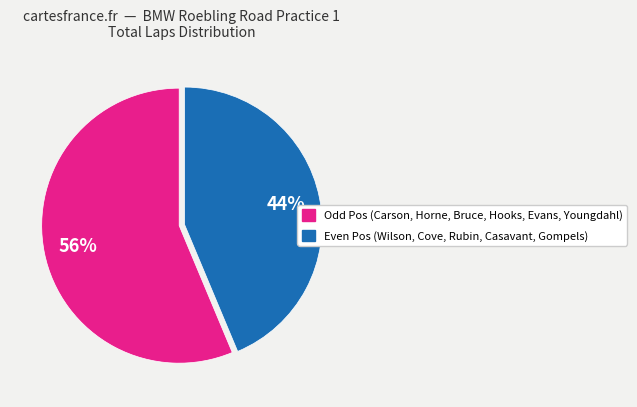

Does any single category account for the majority?

Yes